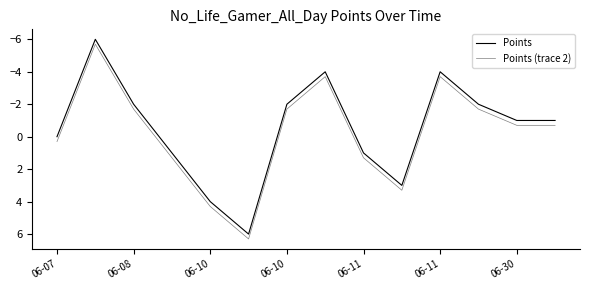

What is the label of the 4th point from the left?

06-10